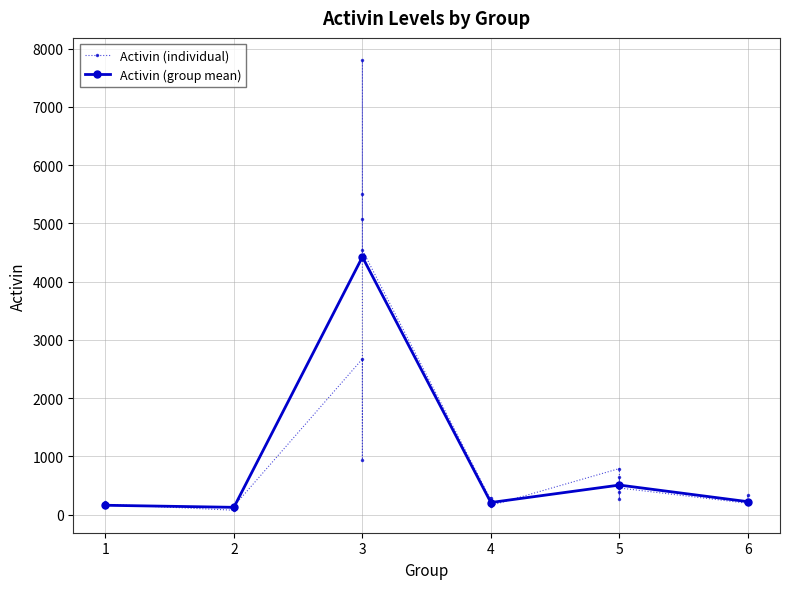

What is the value of the Activin (group mean) point at the 6th from the left?

224.5